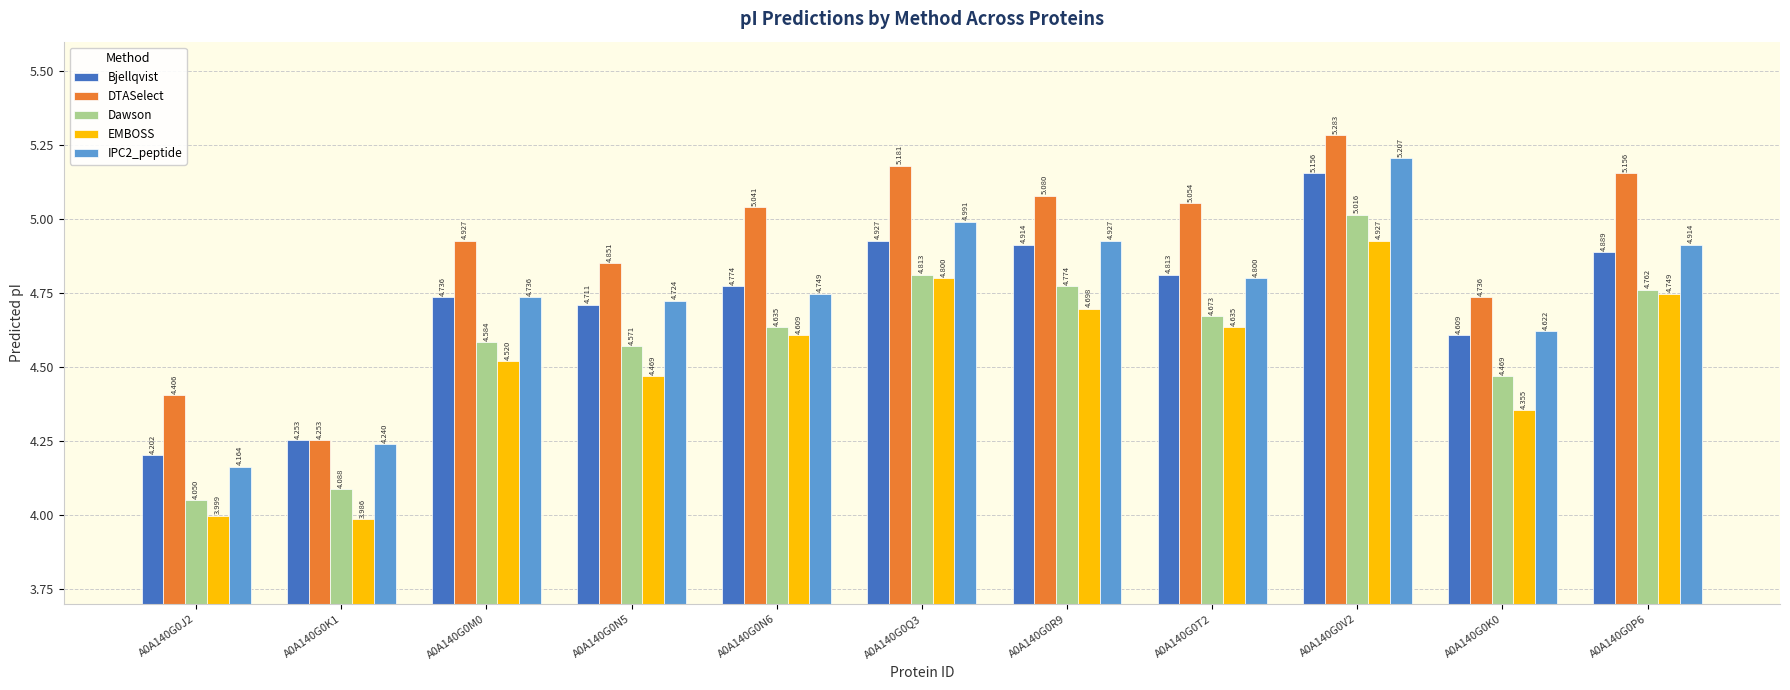

Which series changed the most between A0A140G0K1 and A0A140G0V2?

DTASelect